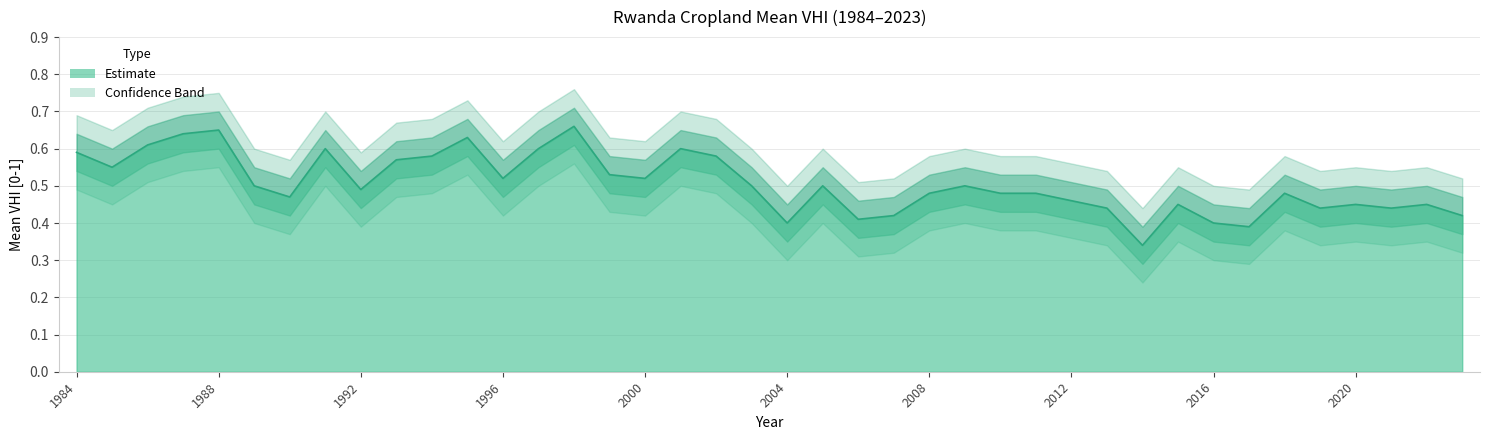

What is the sum of all Upper Band values?

24.2